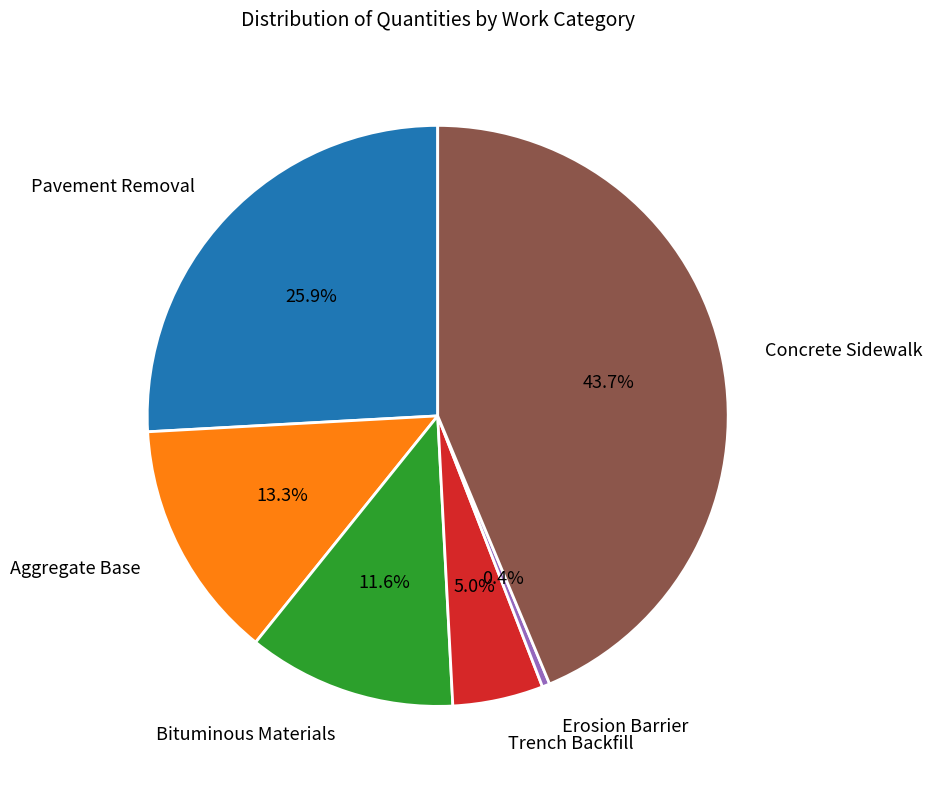

Is there any slice that represents more than half of the pie?

No